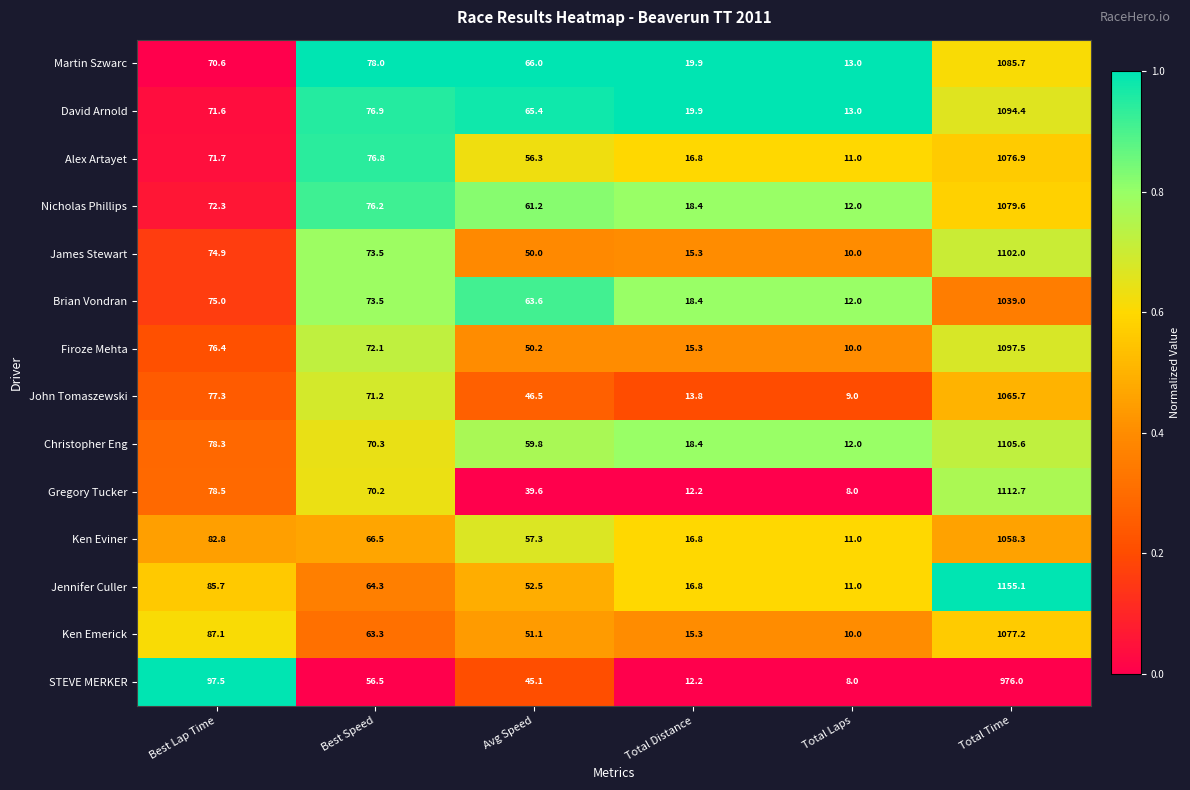

What value does the Martin Szwarc series have at Total Distance?

19.9